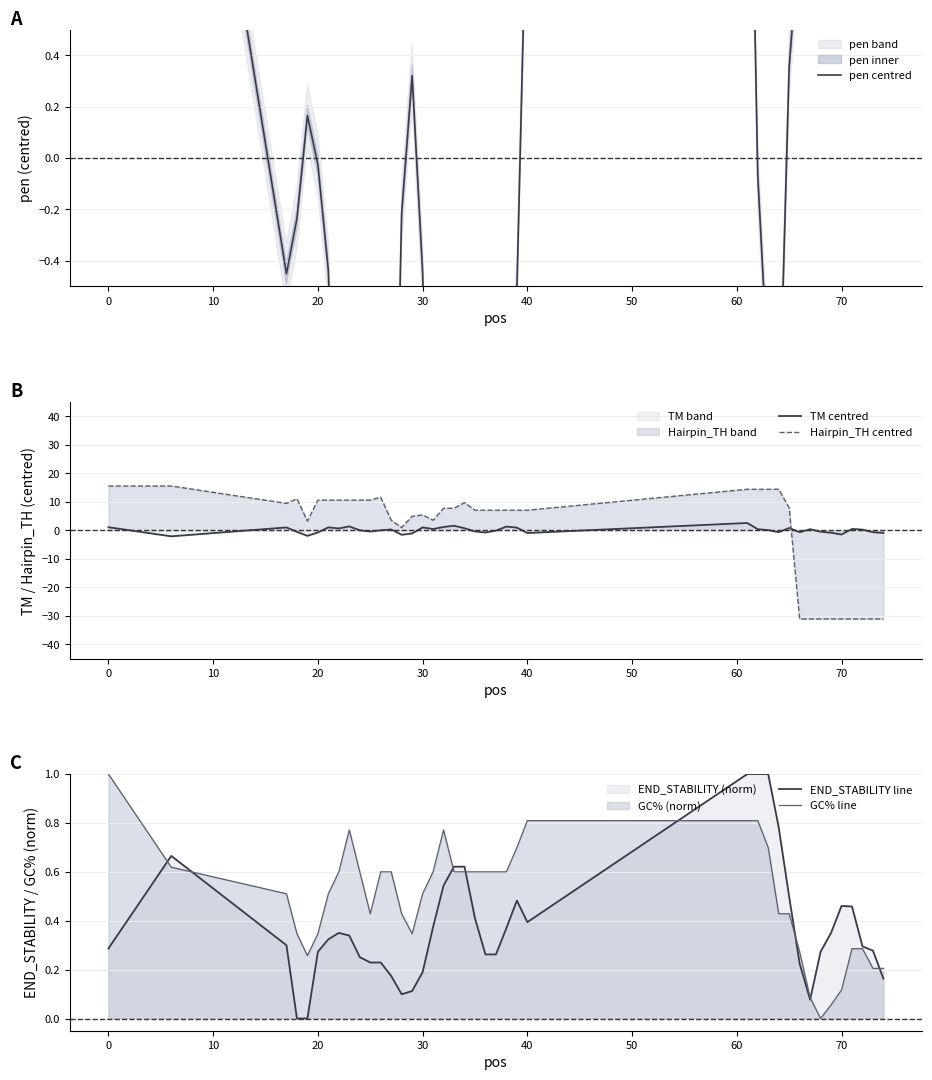

True or false: Hairpin_TH centred and TM centred intersect in this chart.

True